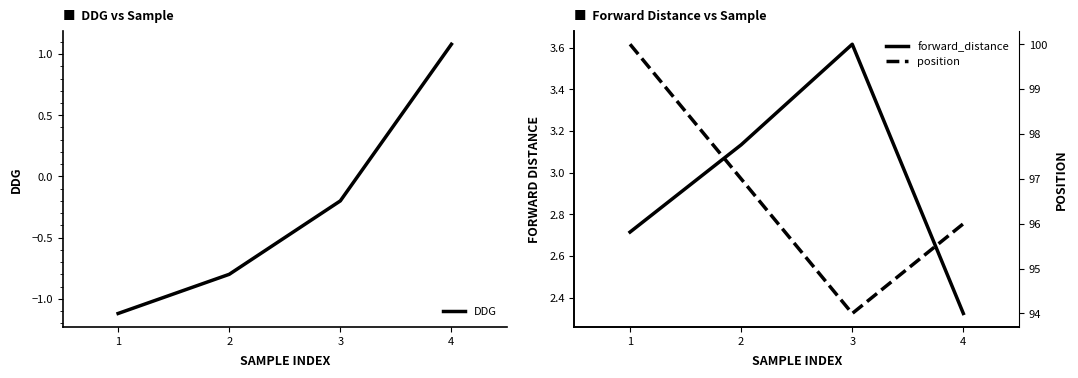

What are all the series names shown in the legend?

DDG, forward_distance, position